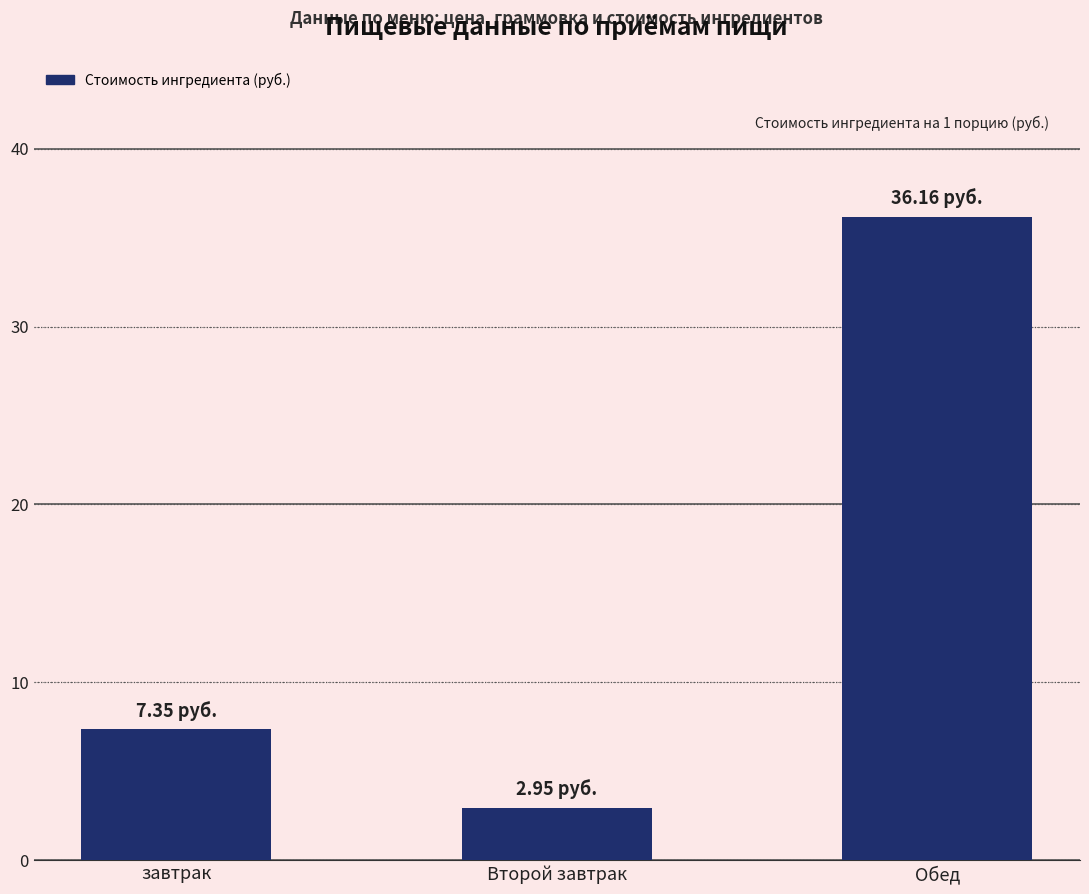

Are the bars horizontal?

No